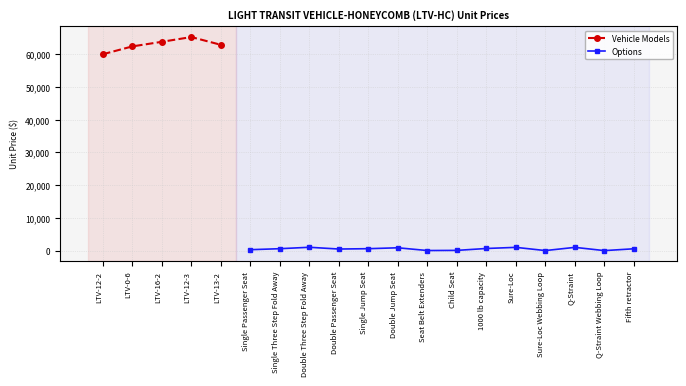

Reading left to right, list all the values displayed in this chart.

60039	62433	63838	65294	62923	285	589	1024	486	592	867	29	73	654	998	18	996	7	564